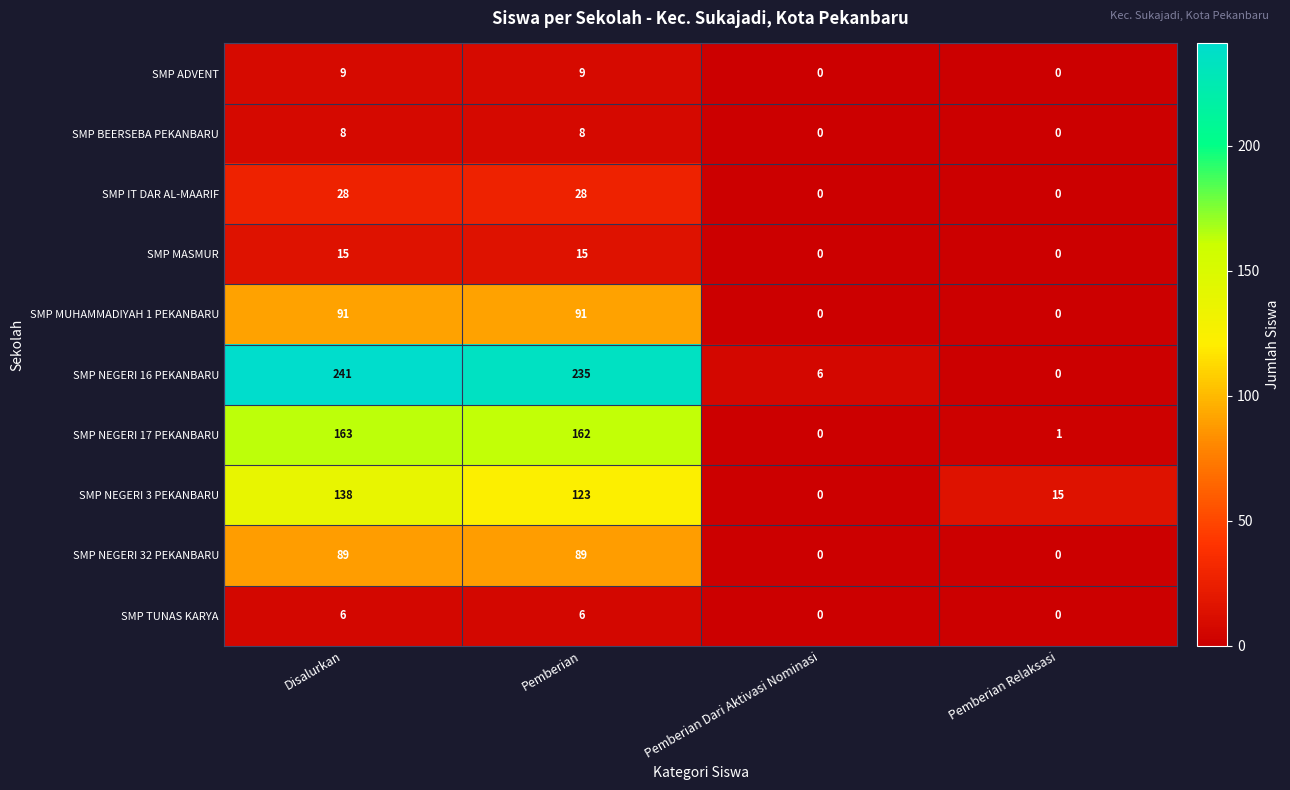

What is the maximum value for SMP NEGERI 3 PEKANBARU?

138